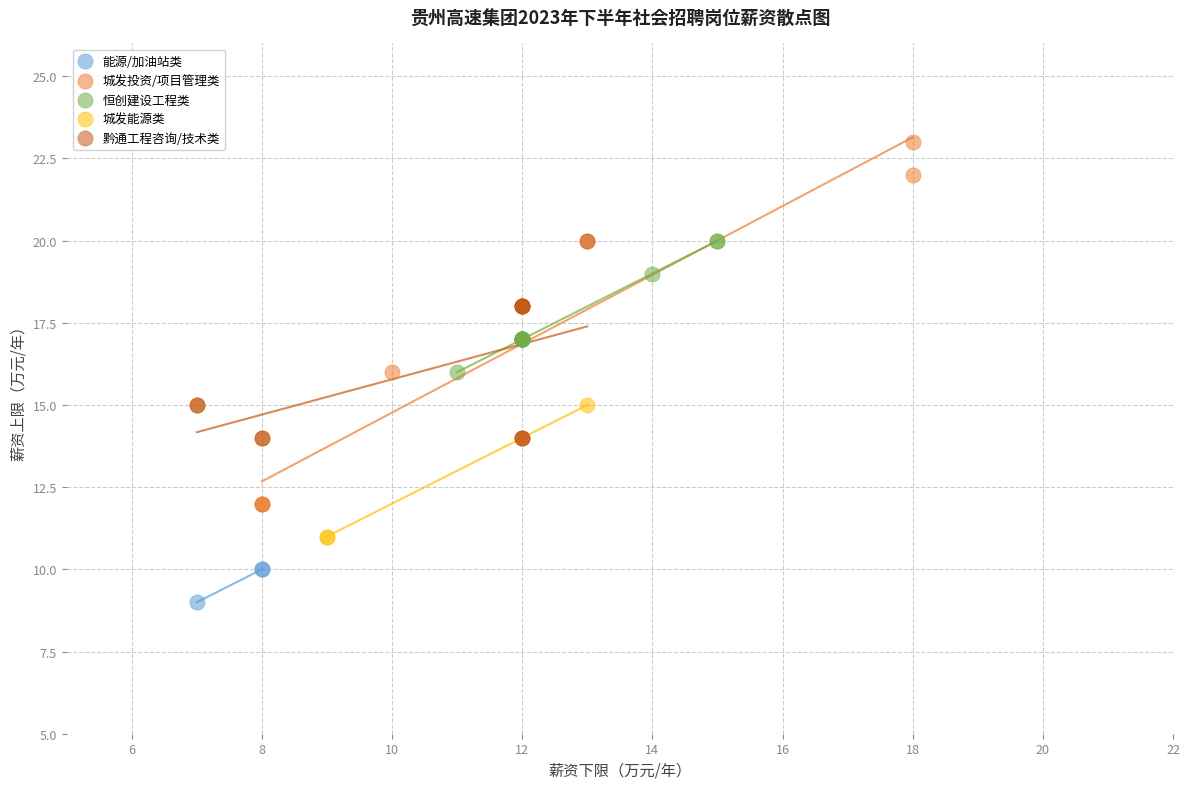

Which series has the largest Y range (max minus min)?

城发投资/项目管理类